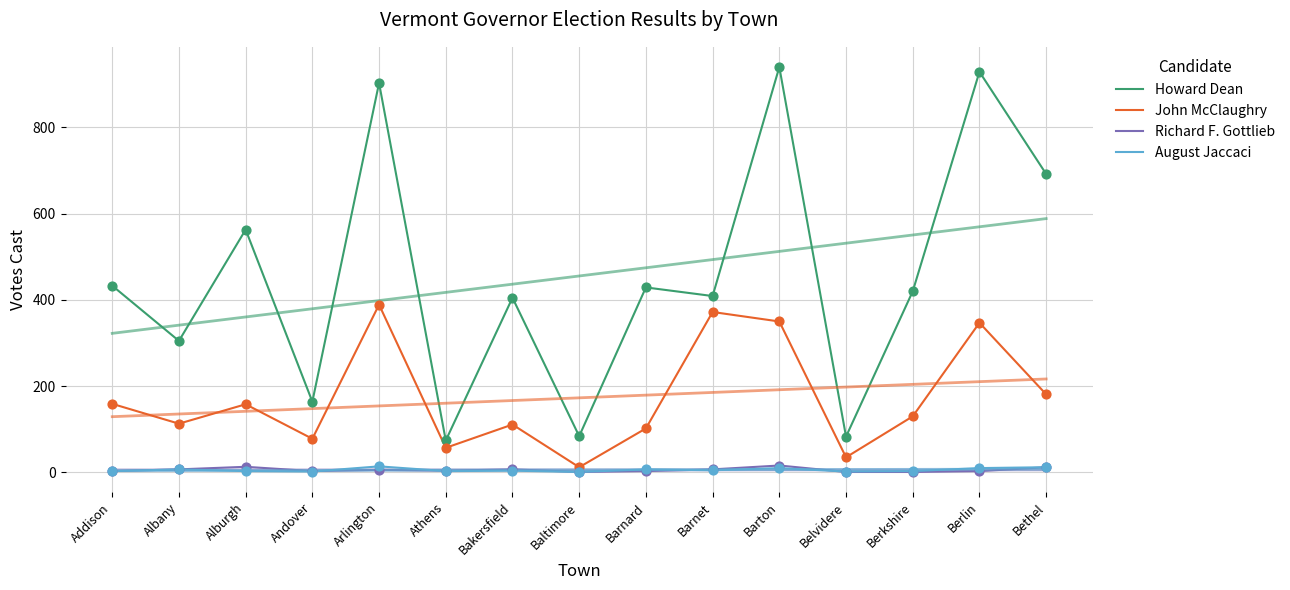

Is the value of August Jaccaci at Barnet greater than the value of Howard Dean at Bethel?

No